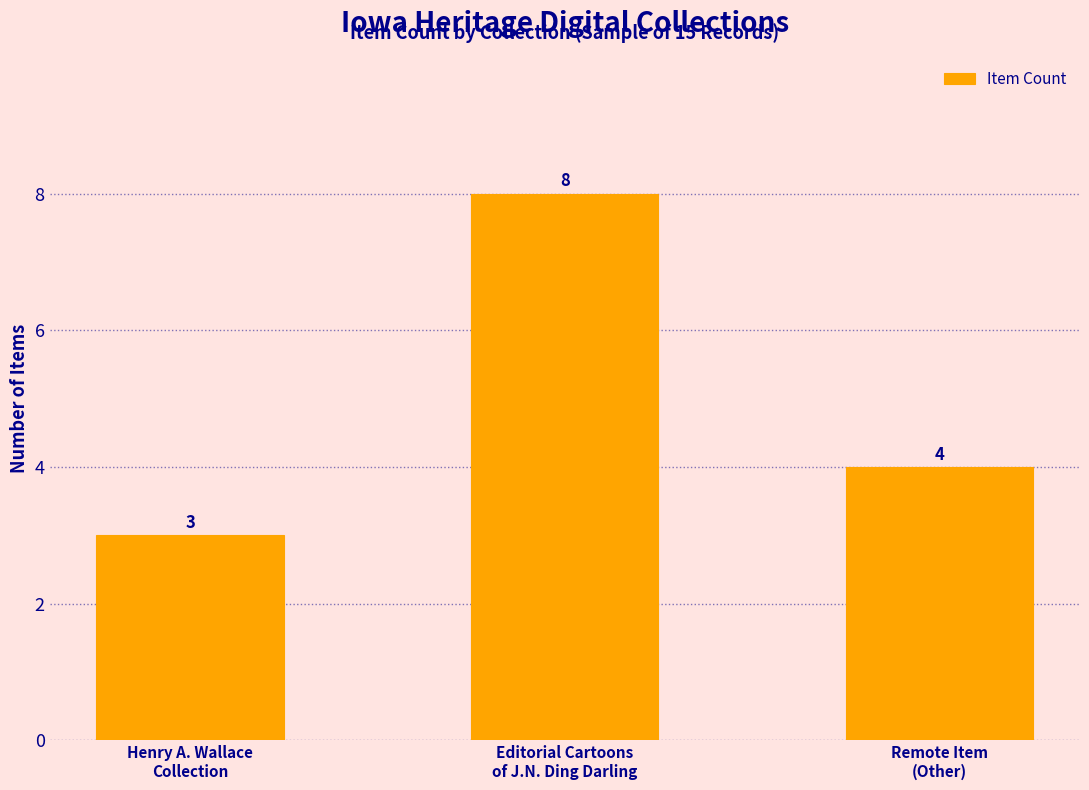

Are the bars grouped side by side (vs. stacked)?

No